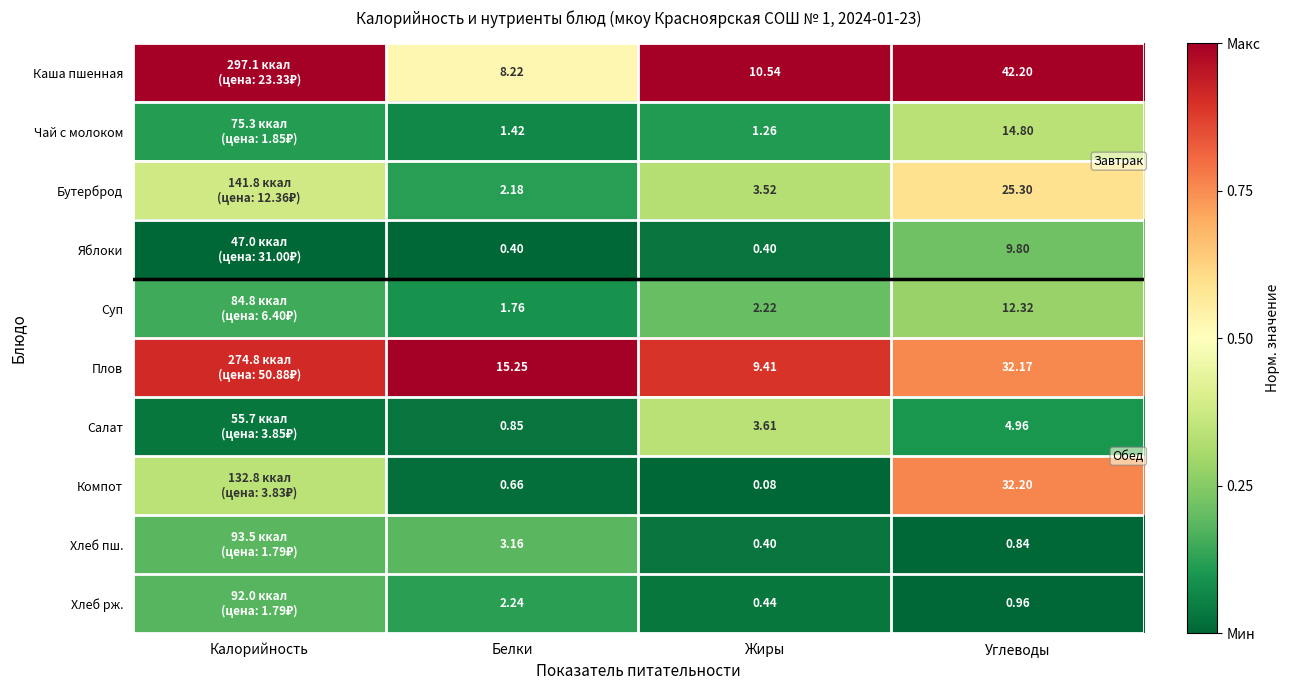

Between Белки and Жиры, which series saw the biggest shift?

Плов